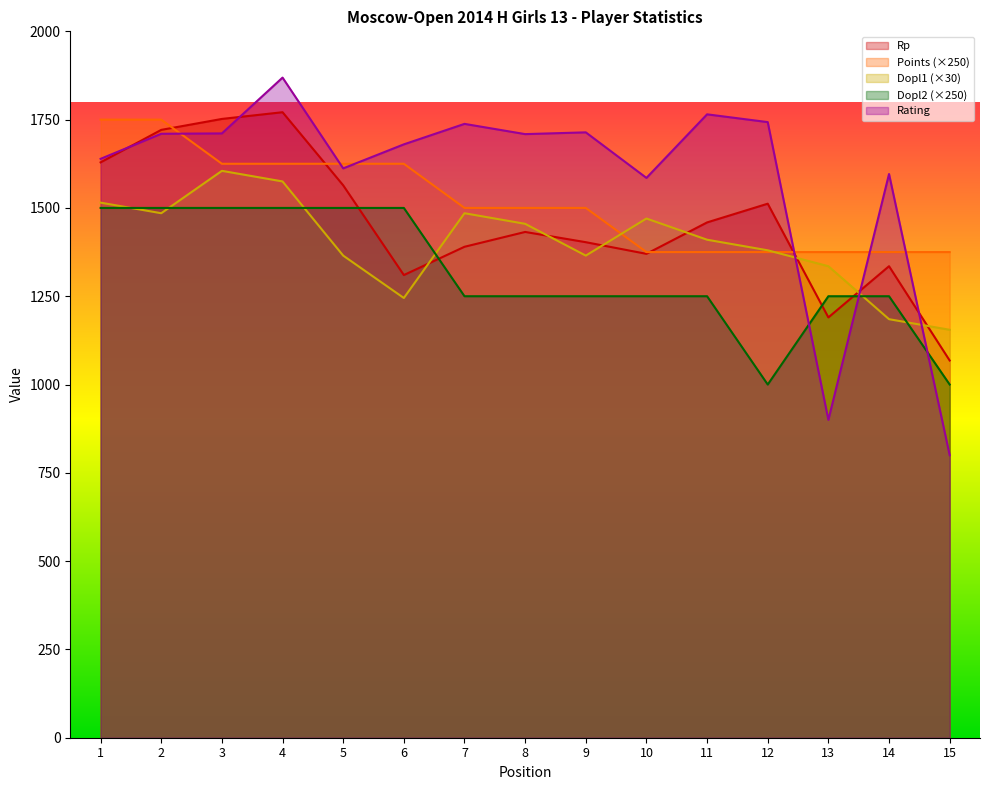

What is the difference between the highest and lowest values at 1?

250